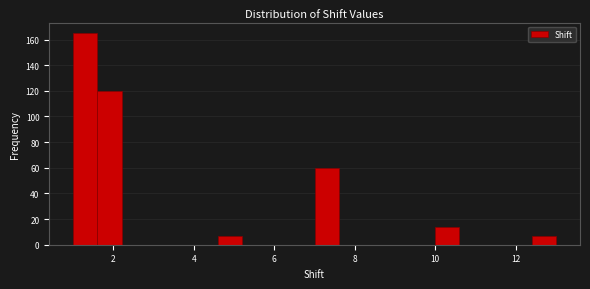

Read against the x-axis, roughly where is the centre of the tallest bar?

1.4